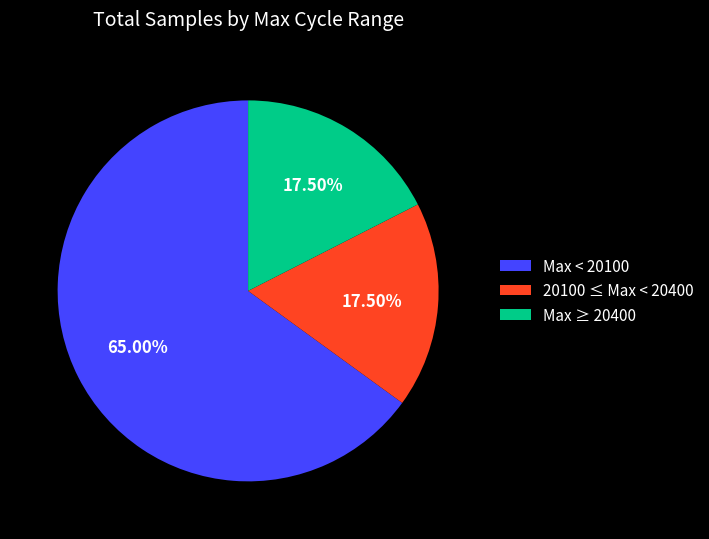

Does Max < 20100 represent more than half of the total?

Yes